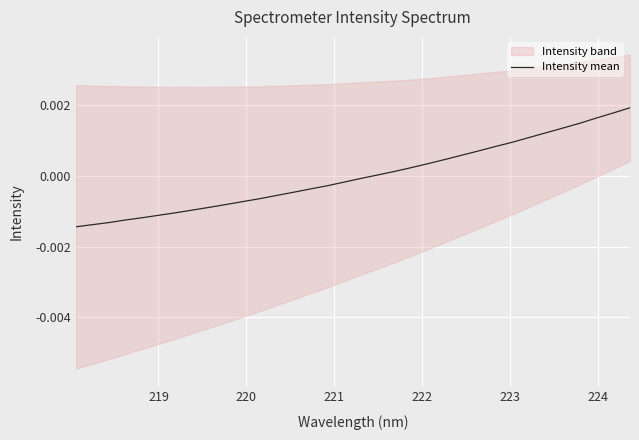

True or false: there are more than 1 points higher than both neighbors.

False